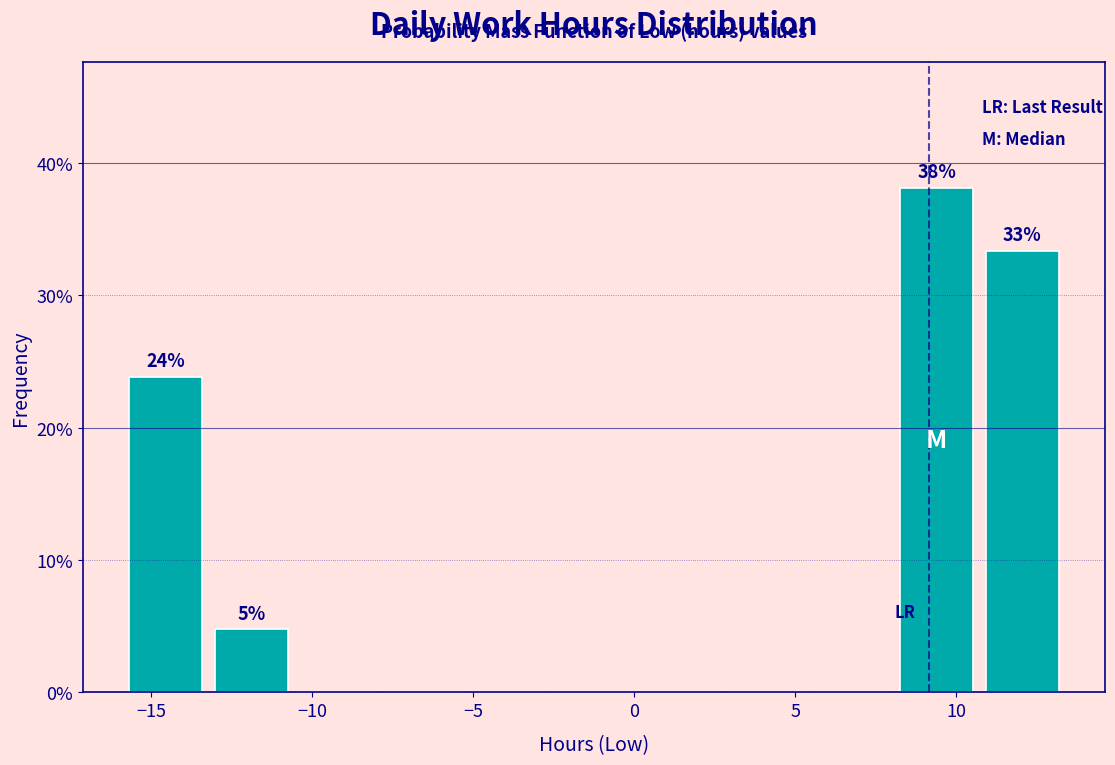

Which range on the x-axis has the tallest bar?

8.0 to 10.5